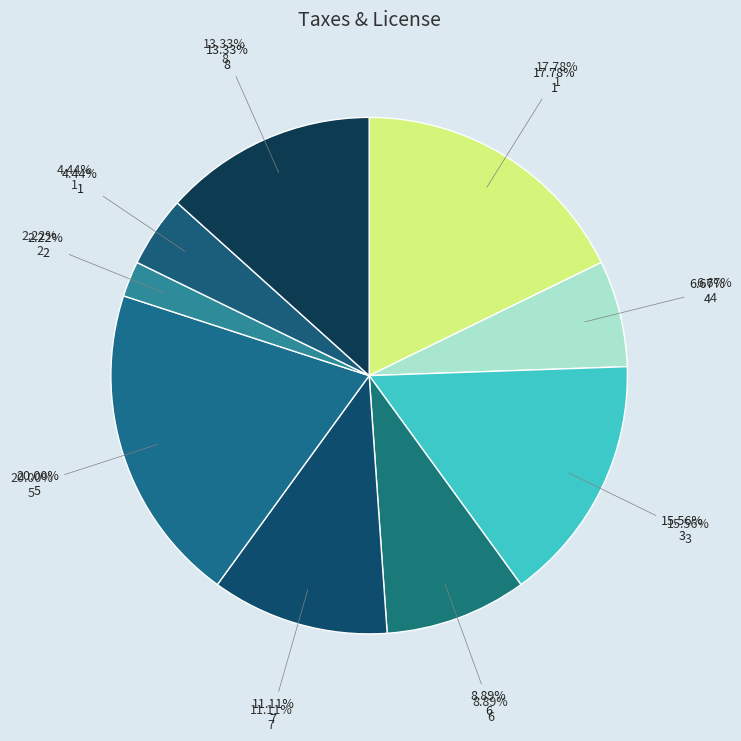

Rank the categories by value from highest to lowest.

5, 1, 3, 8, 7, 6, 4, 1, 2